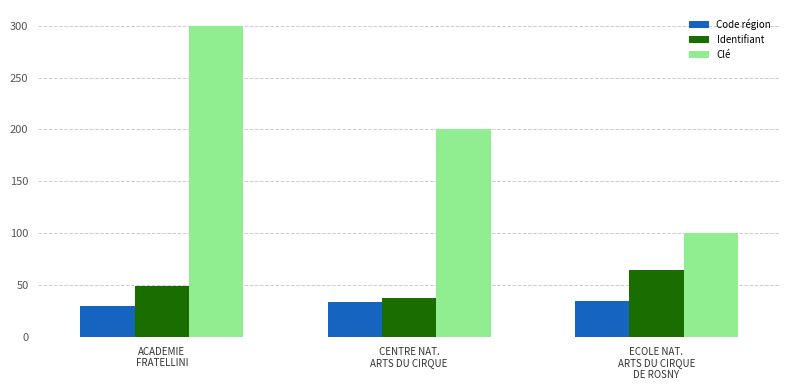

What are all the series names shown in the legend?

Code région, Identifiant, Clé